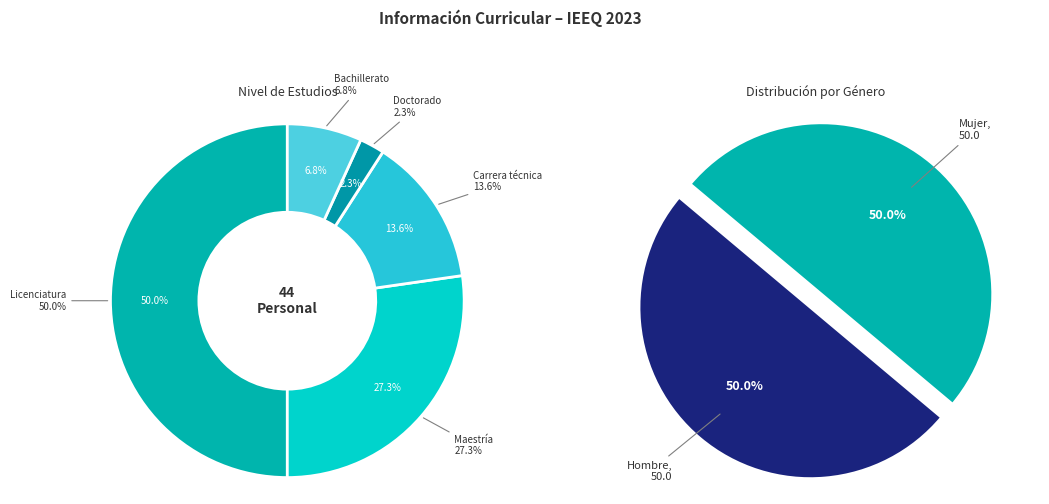

Which slice is the largest?

Licenciatura